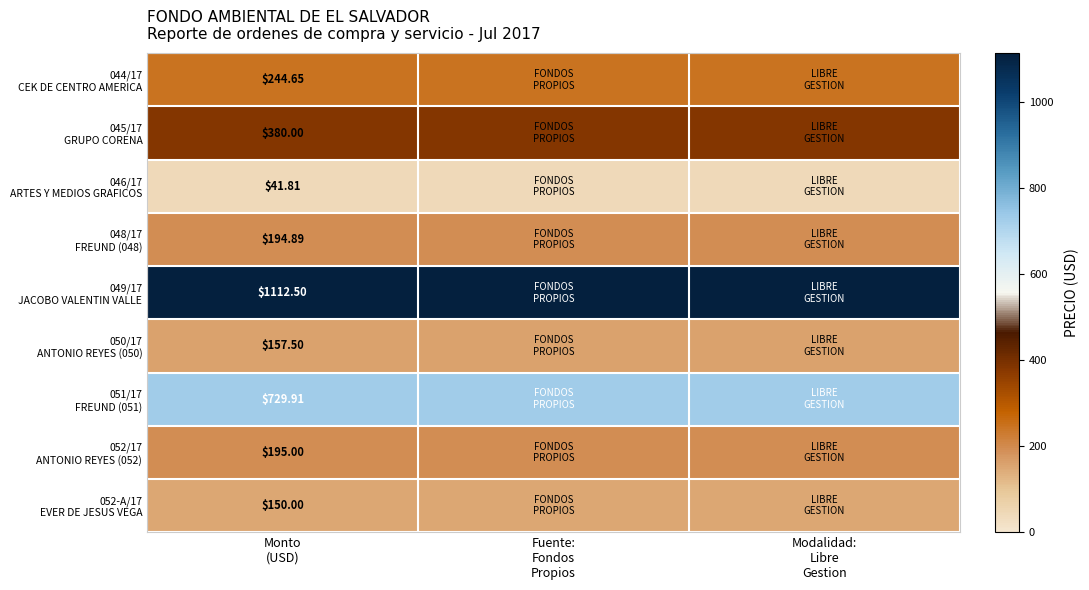

What is the spread (max minus min) of values at Modalidad:
Libre
Gestion?

1070.7